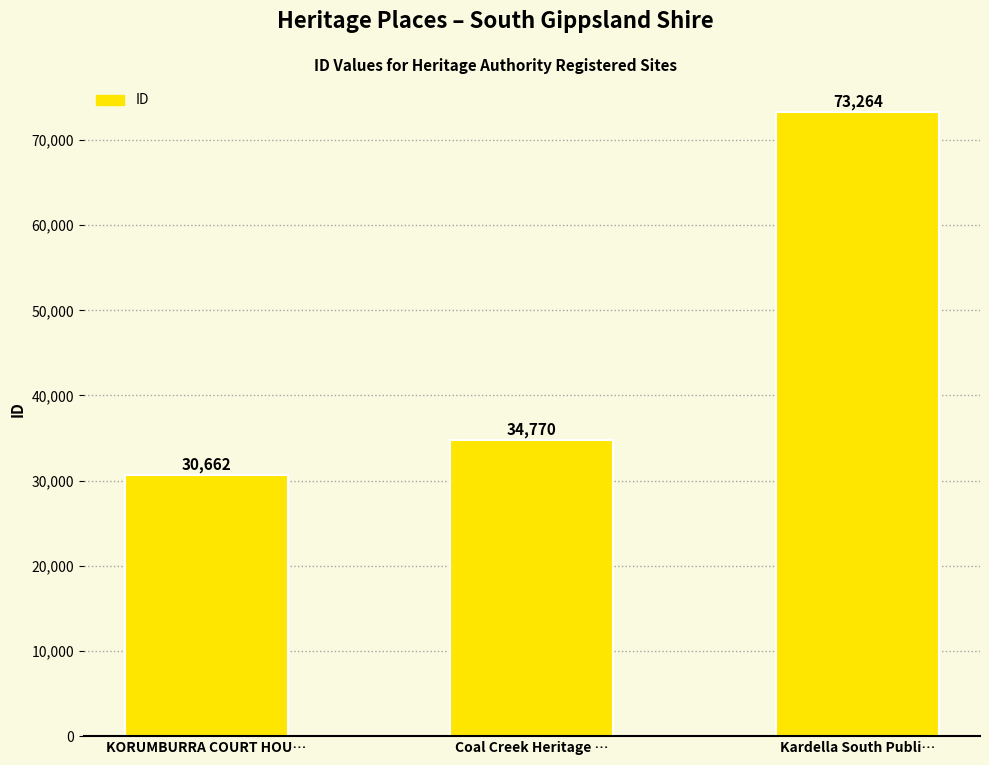

Approximately how many times larger is the value at Coal Creek Heritage … compared to KORUMBURRA COURT HOU…?

1.1